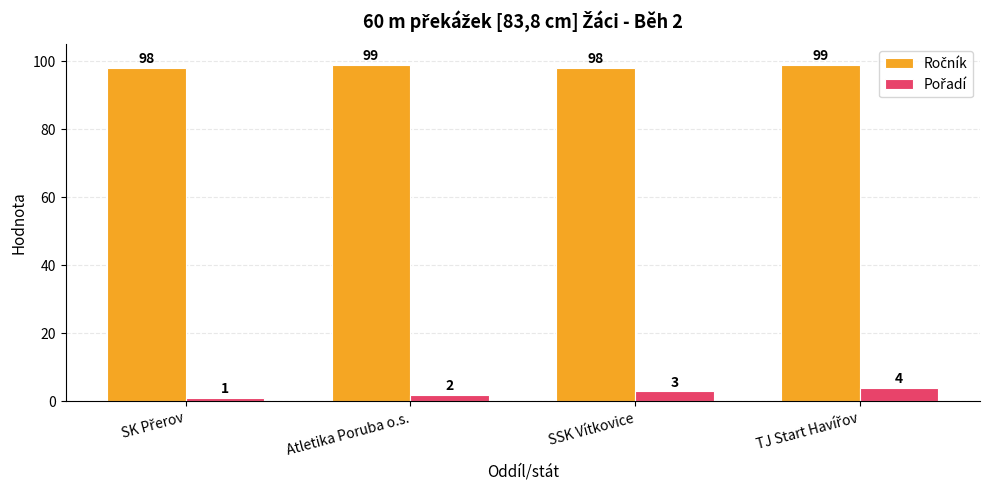

What is the greatest value displayed?

99